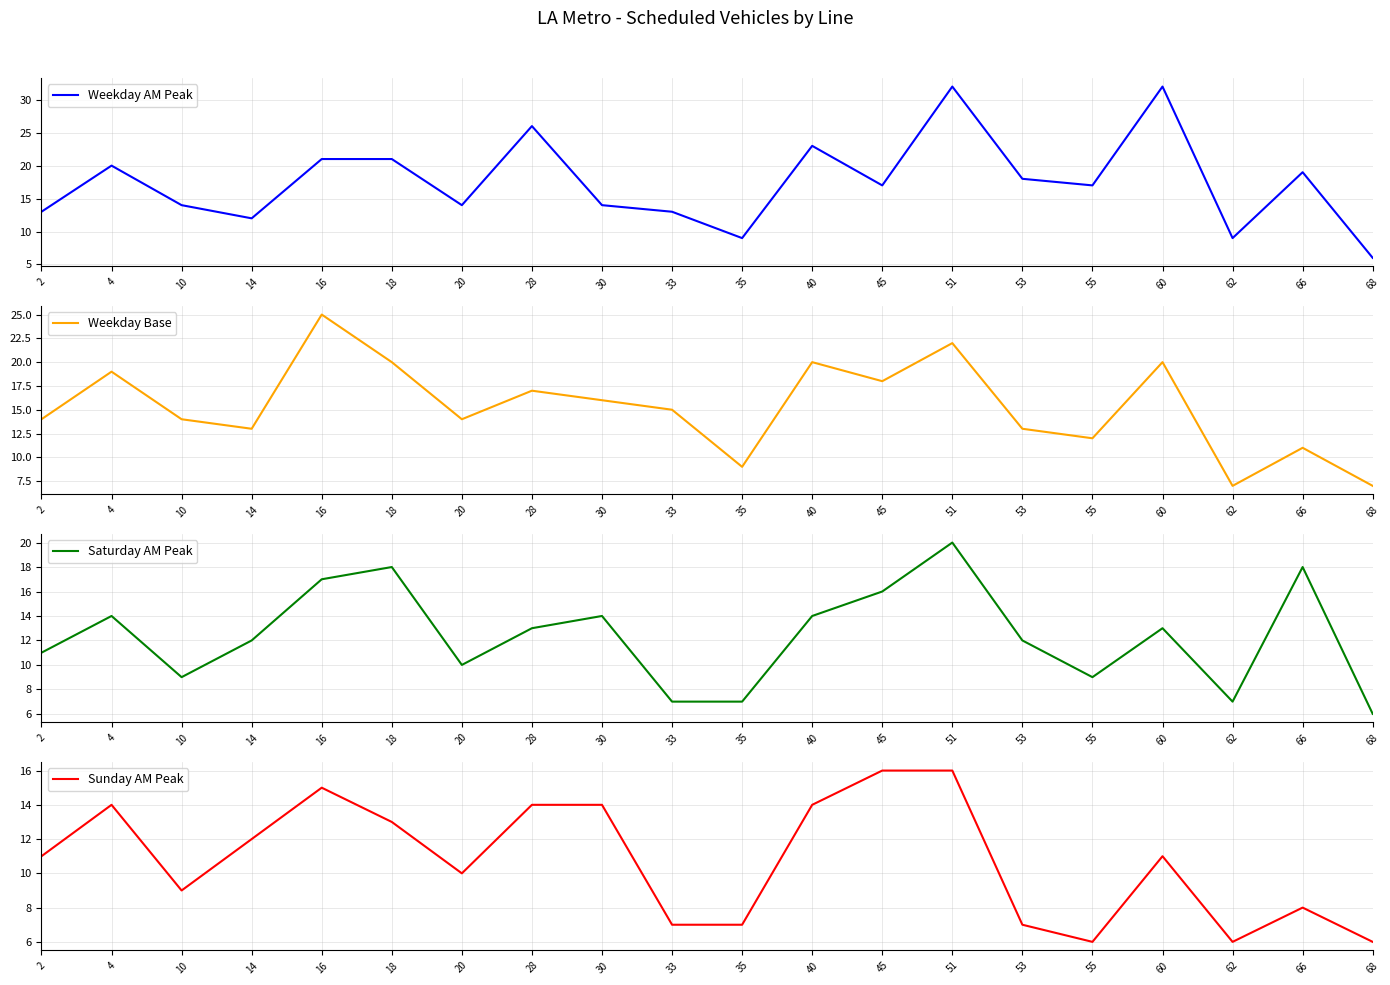

Is it true that Weekday Base equals 11 at 60?

False